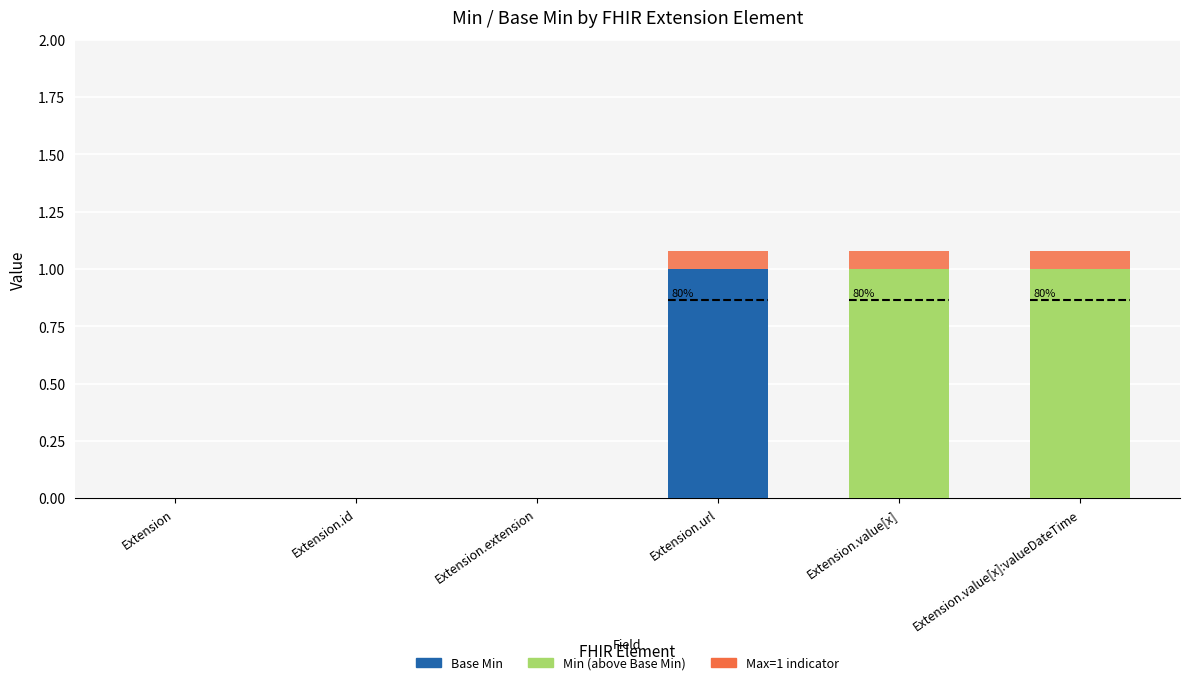

What is the total value across all series at Extension.value[x]?

1.1